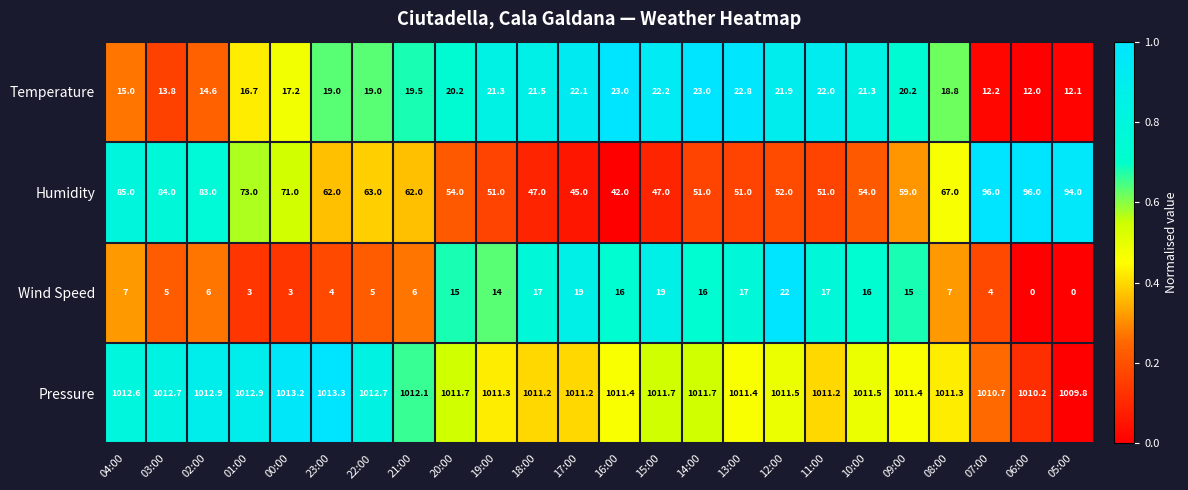

What is the maximum value shown in the chart?

1013.3